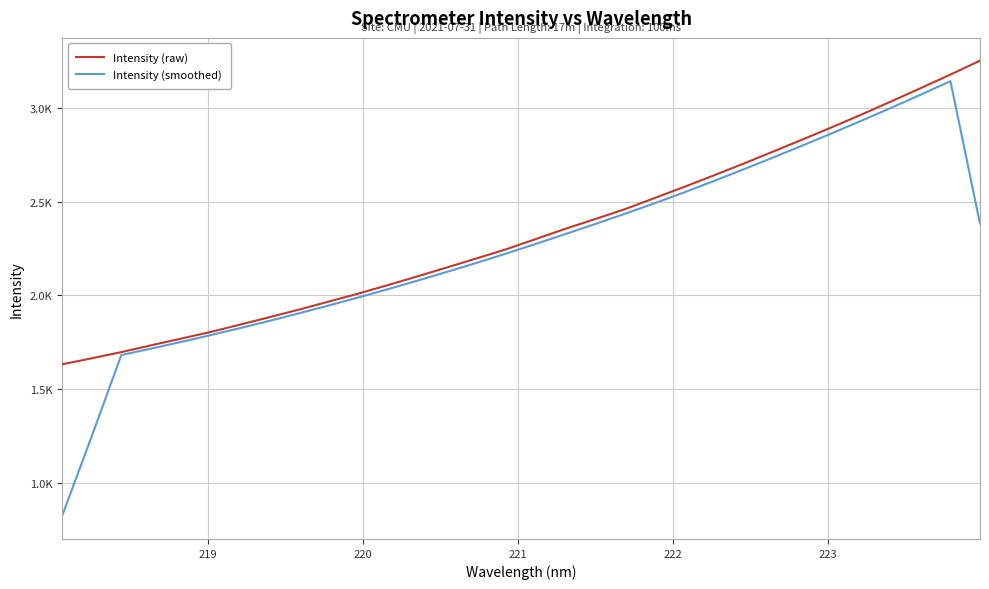

Does the chart display data point markers on the line(s)?

No